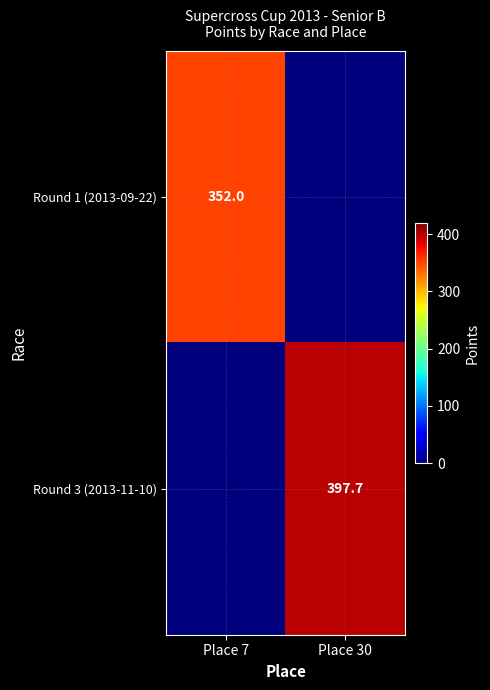

The Round 1 (2013-09-22) series shows 185.8 at Place 7. True or false?

False